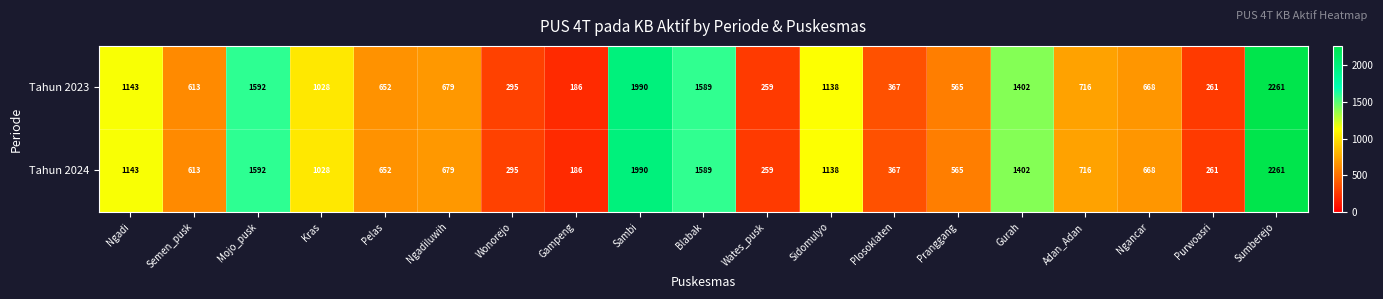

What is the sum of the Tahun 2024 values at Sidomulyo and Pelas?

1790